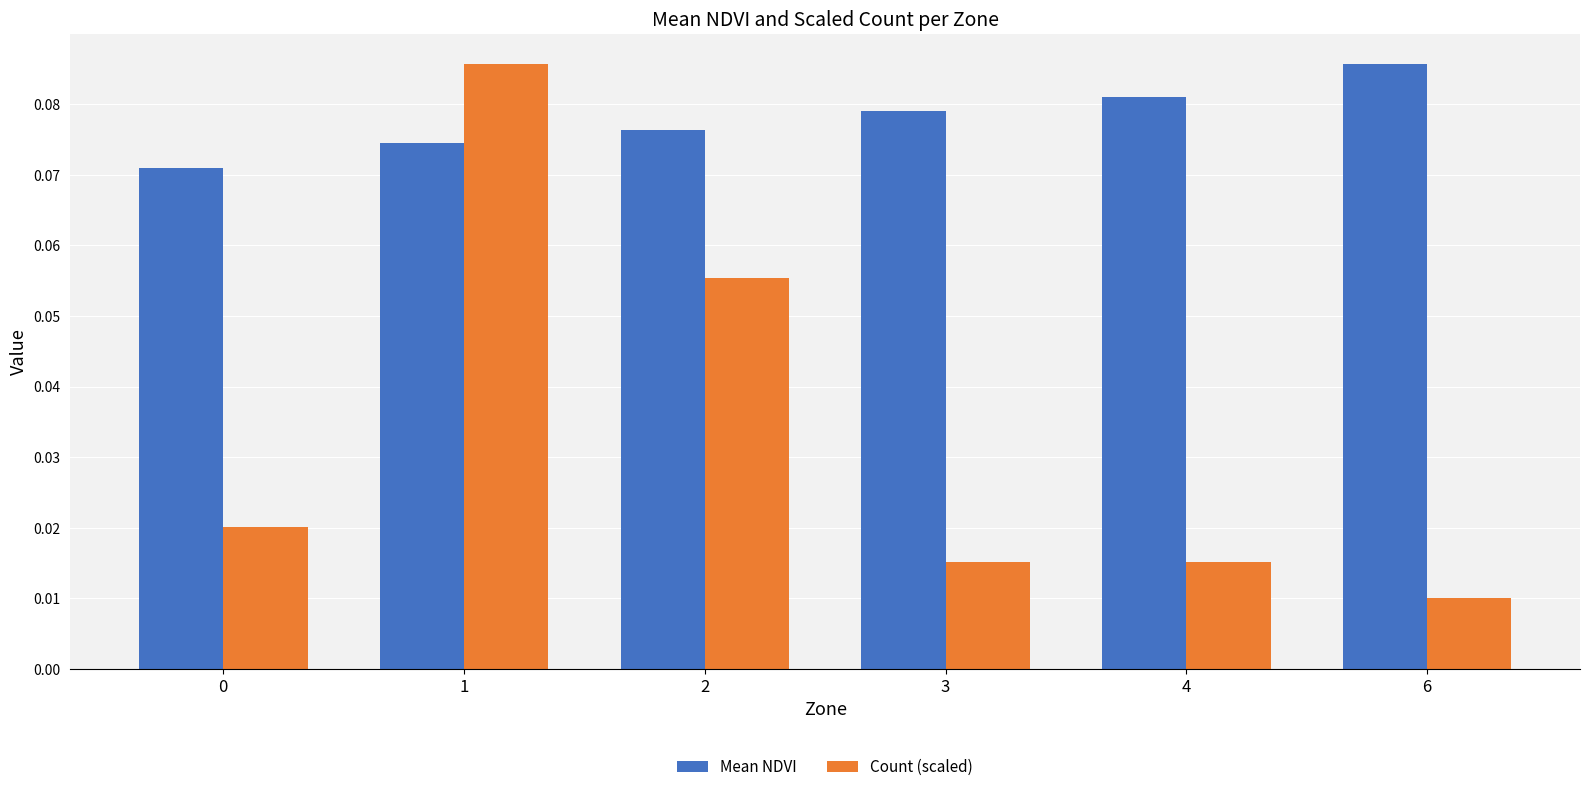

Which category has the lowest value in the Count (scaled) series?

6